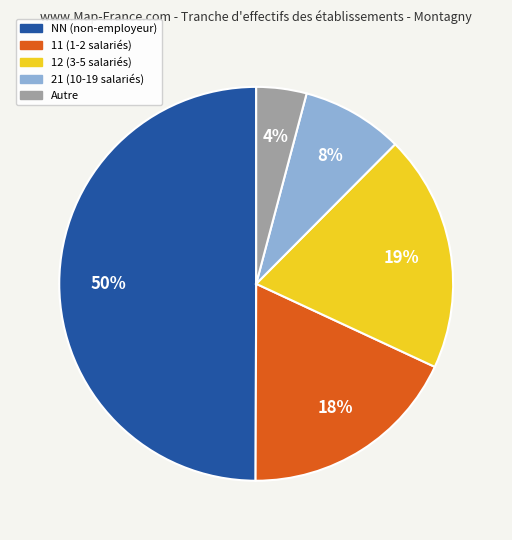

To the nearest percent, what is the difference between the largest and smallest slice percentages?

46%